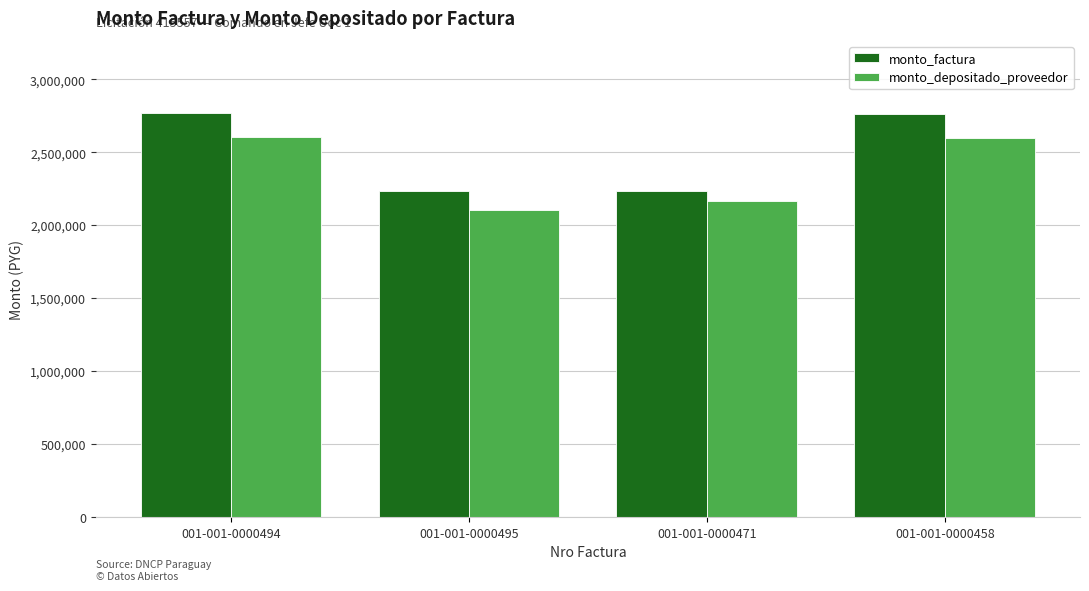

What is the difference between the maximum and second lowest values in the monto_depositado_proveedor series?

439187